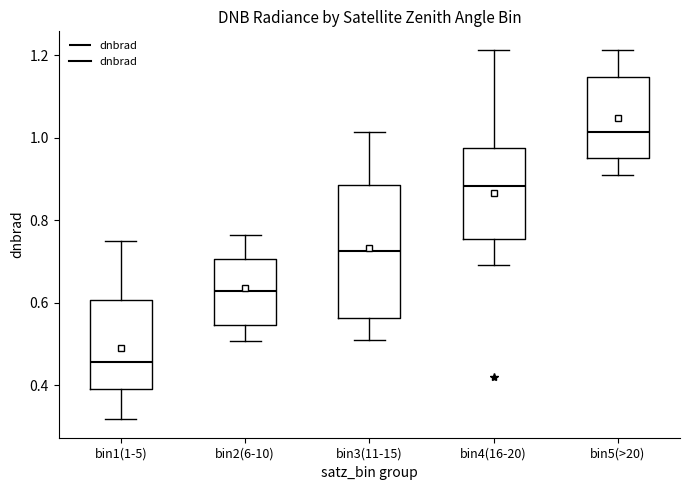

Reading left to right, transcribe this box plot: for each box, give where its median line is, the range the box spans, and where its two whiskers end, as read against the y-axis. The values are not printed on the chart, so give them approximately, as read against the axis.

bin1(1-5): median 0.46, box 0.40 to 0.60, whiskers 0.32 to 0.74
bin2(6-10): median 0.62, box 0.54 to 0.70, whiskers 0.50 to 0.76
bin3(11-15): median 0.72, box 0.56 to 0.88, whiskers 0.52 to 1.02
bin4(16-20): median 0.88, box 0.76 to 0.98, whiskers 0.70 to 1.22
bin5(>20): median 1.02, box 0.96 to 1.14, whiskers 0.92 to 1.22